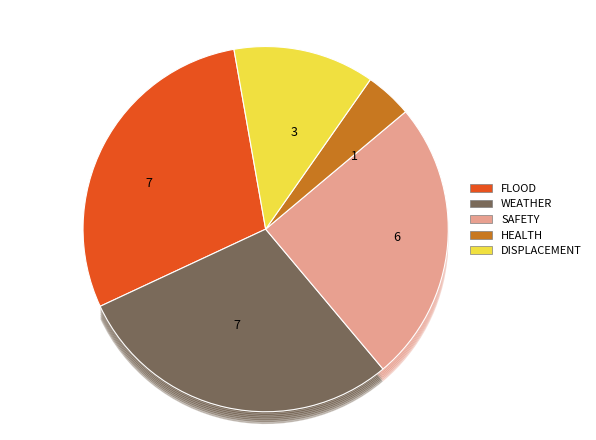

Does 9 represent more than half of the total?

No